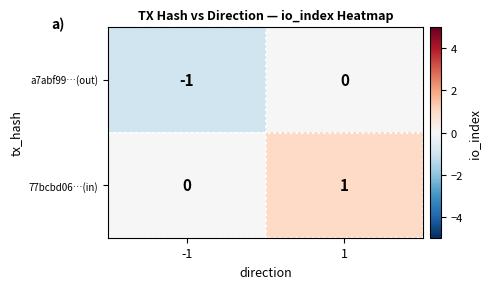

Which series has the largest total across all categories?

77bcbd06…(in)